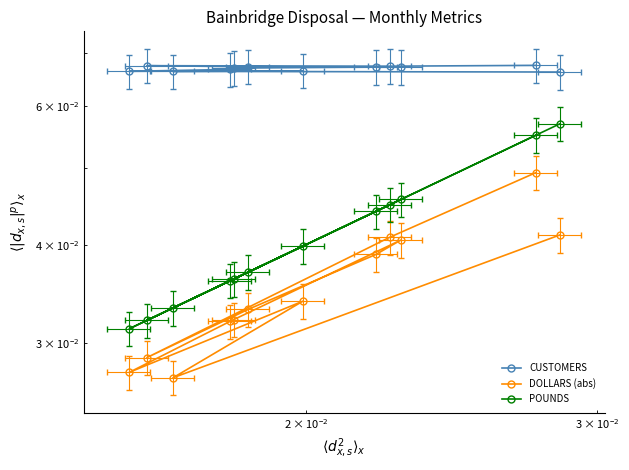

What is the greatest value displayed?

0.1